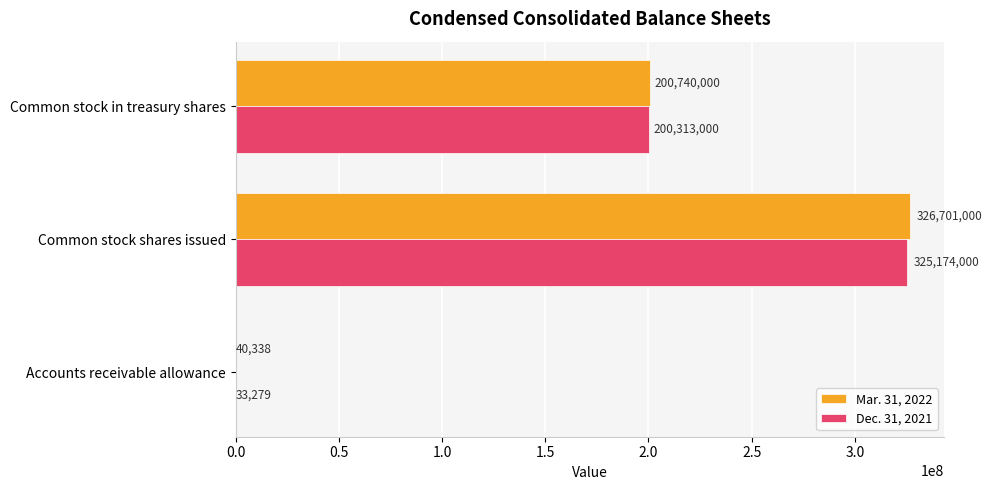

The value of Dec. 31, 2021 at Accounts receivable allowance is 33279. True or false?

True